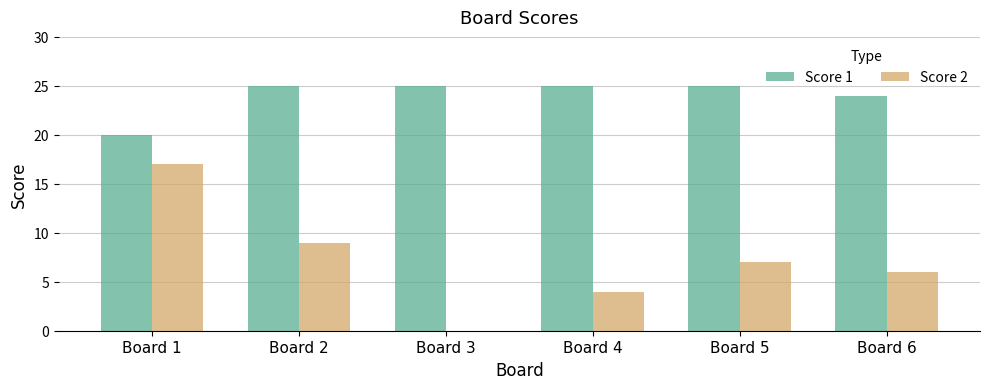

At which category is the sum across all series the highest?

Board 1